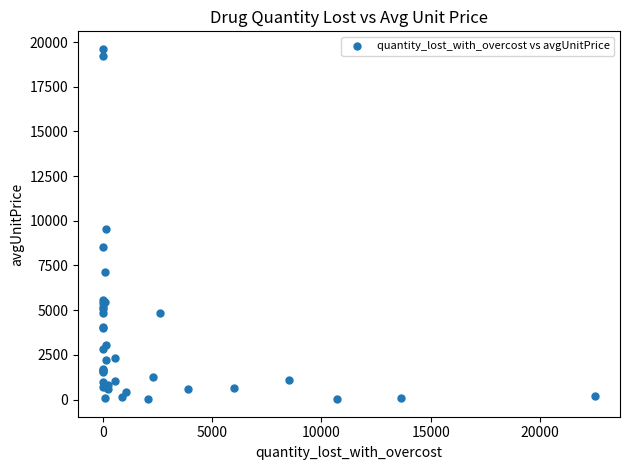

What Y value in the scatter plot is closest to 9819?

9517.2